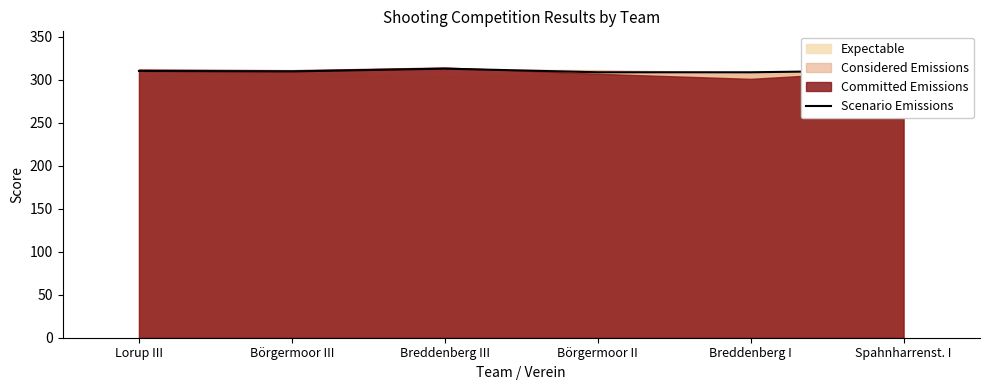

What is the smallest value displayed?

308.9